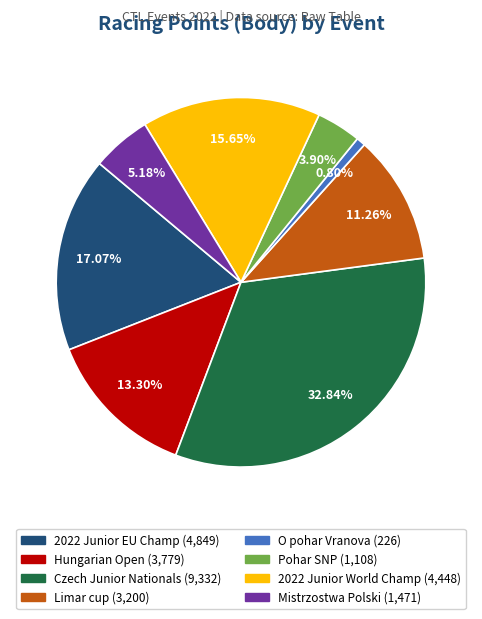

Does any single category account for the majority?

No